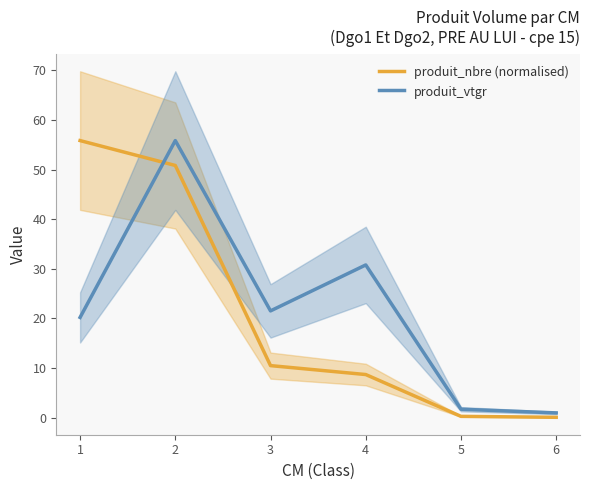

Where is the first local minimum for produit_vtgr?

3